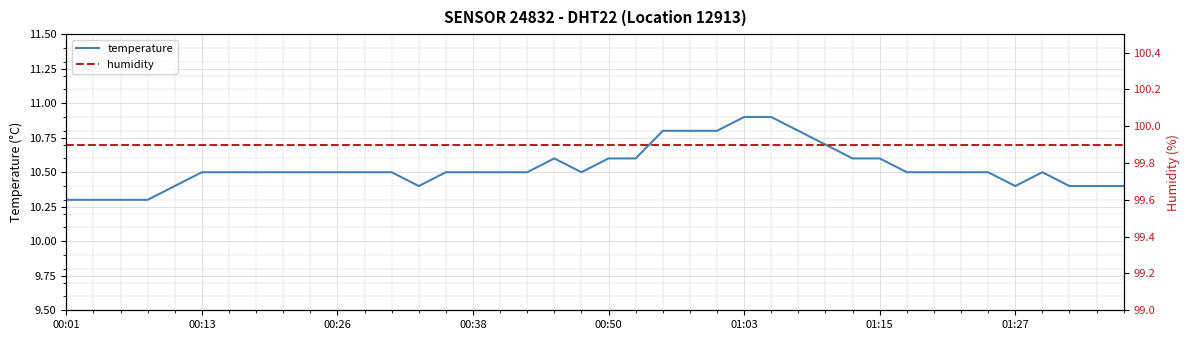

Which series has the largest range (max minus min)?

temperature